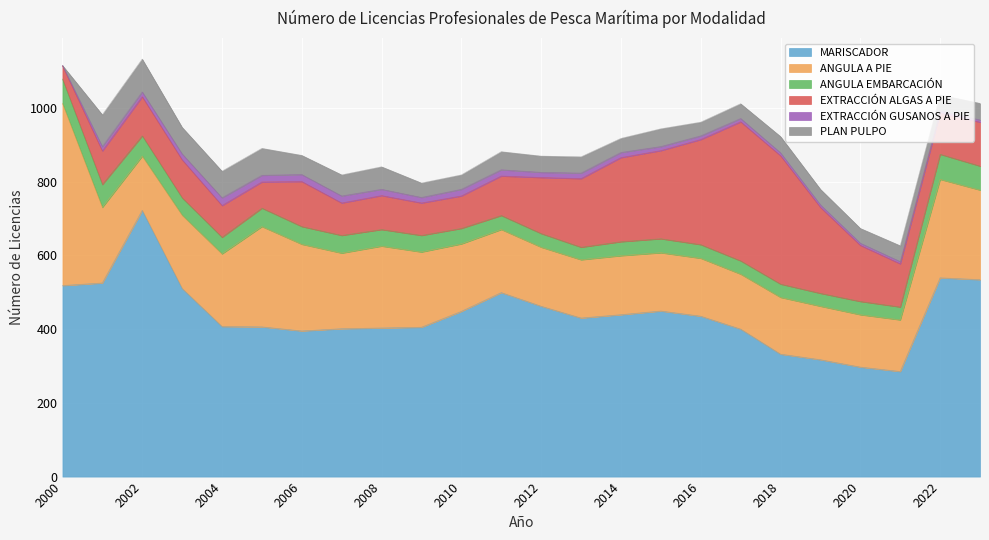

What is the total value across all series at 2019?

779